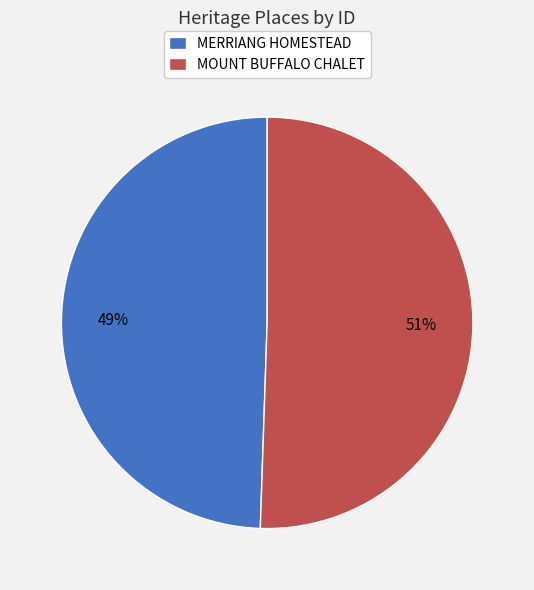

What percentage is the MERRIANG HOMESTEAD slice, to the nearest percent?

49%